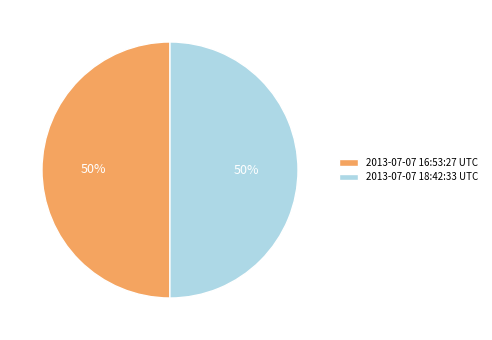

Is the sum of 2013-07-07 16:53:27 UTC and 2013-07-07 18:42:33 UTC greater than half?

Yes